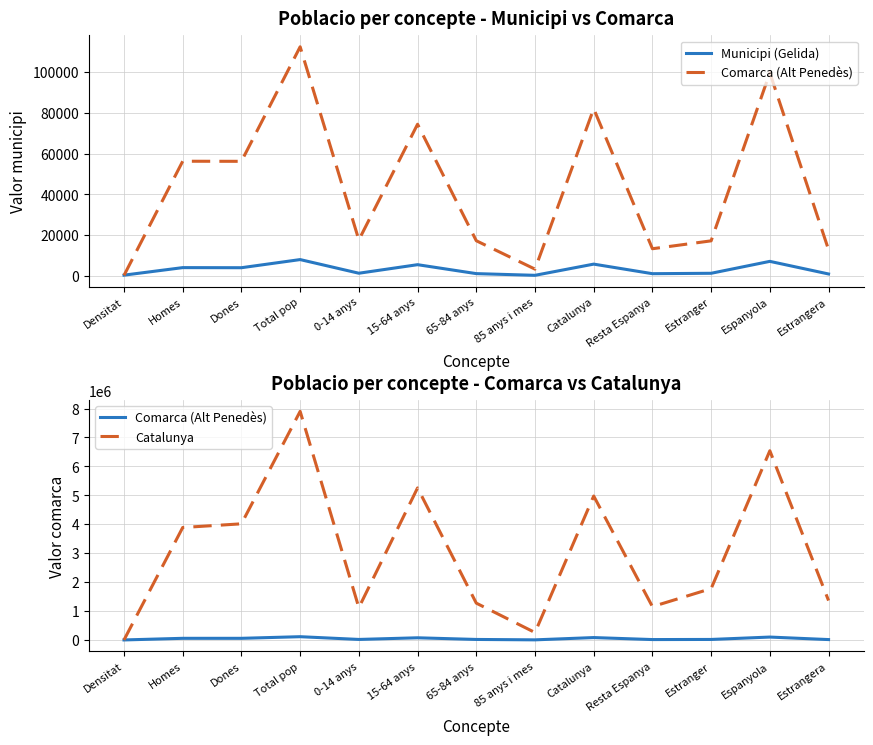

The value of Comarca (Alt Penedès) at Catalunya is 82039.0. True or false?

True